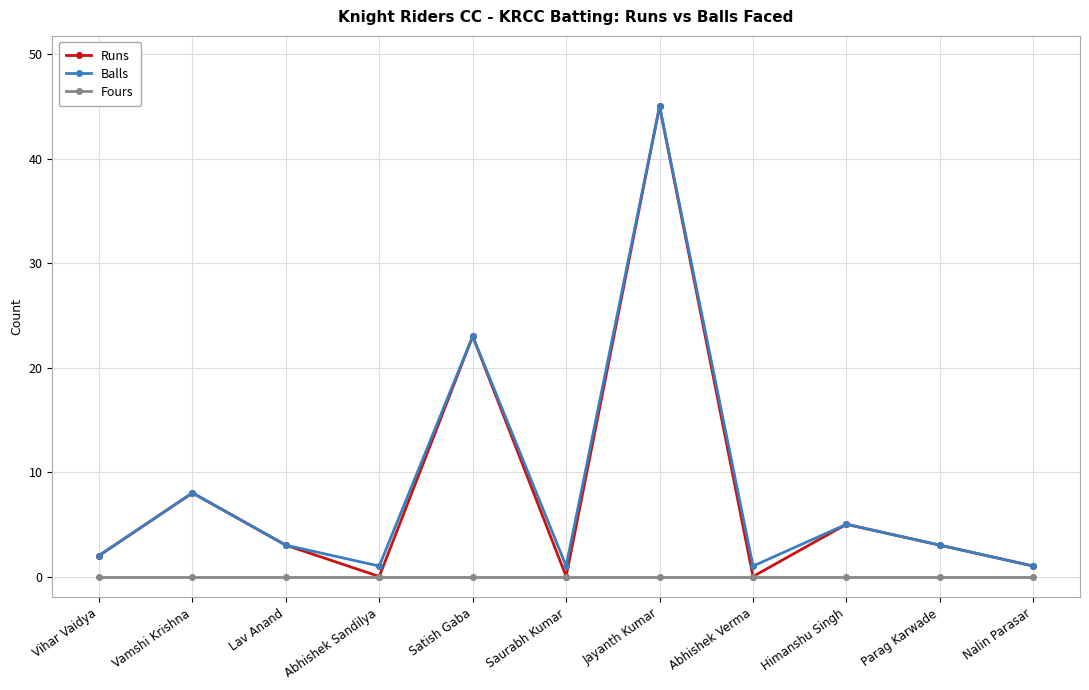

Reading left to right, extract all data points from this chart.

Runs: 2	8	3	0	23	0	45	0	5	3	1
Balls: 2	8	3	1	23	1	45	1	5	3	1
Fours: 0	0	0	0	0	0	0	0	0	0	0